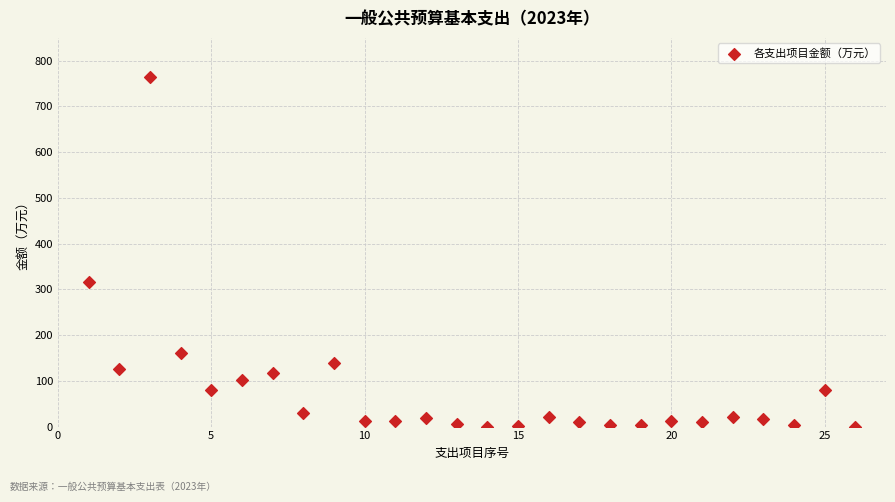

What is the range of Y values (max minus min)?

763.4